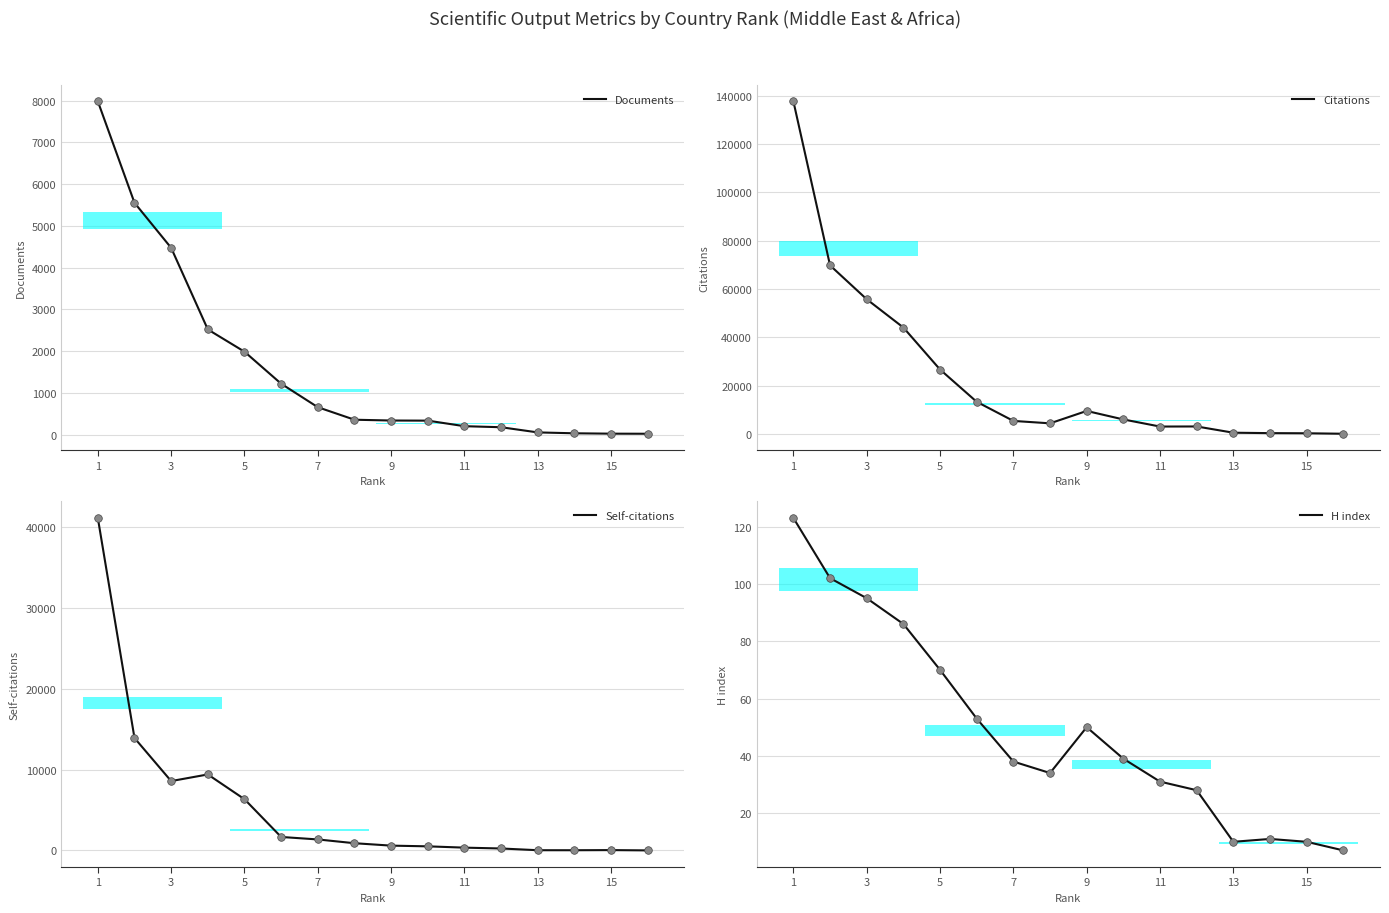

Which series has the largest total across all categories?

Citations